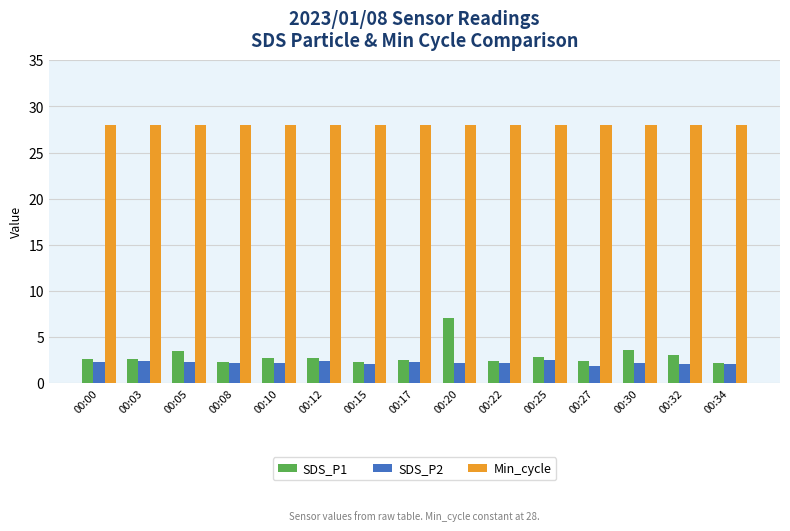

What is the difference between the second highest and second lowest values in the SDS_P2 series?

0.3